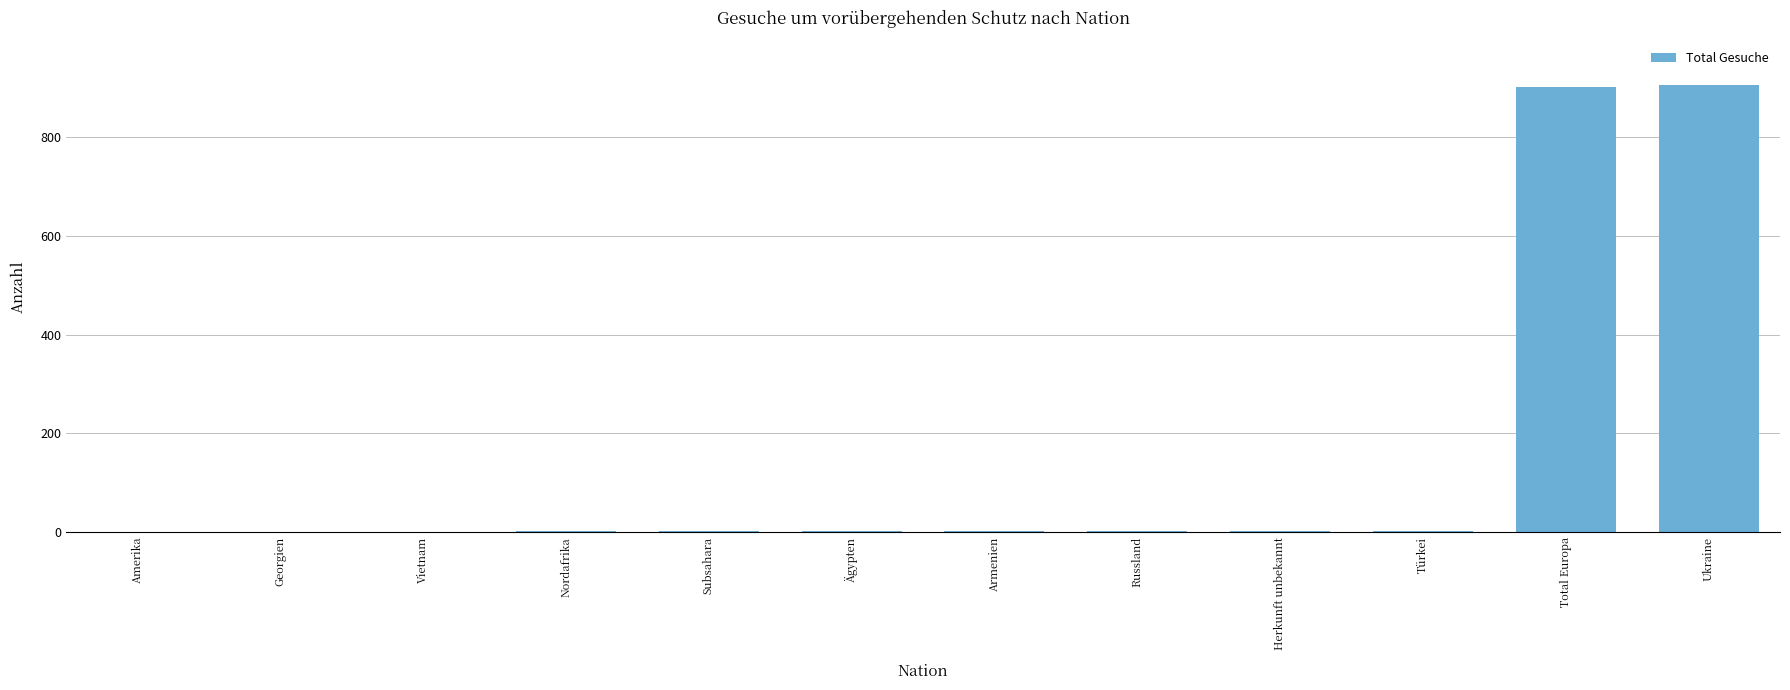

Count the number of data series in this chart.

1